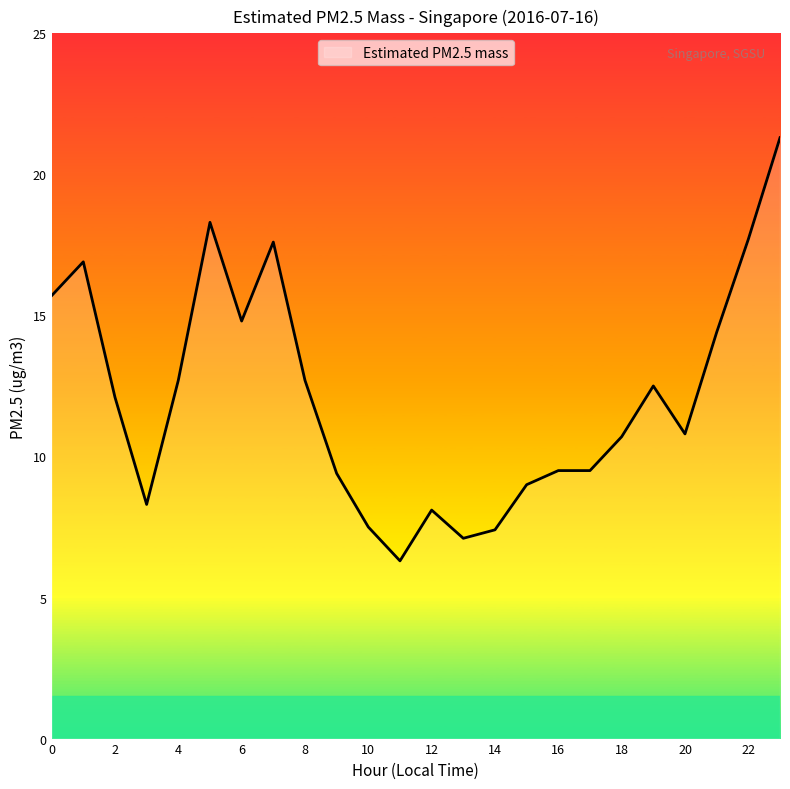

What is the greatest value displayed?

21.3